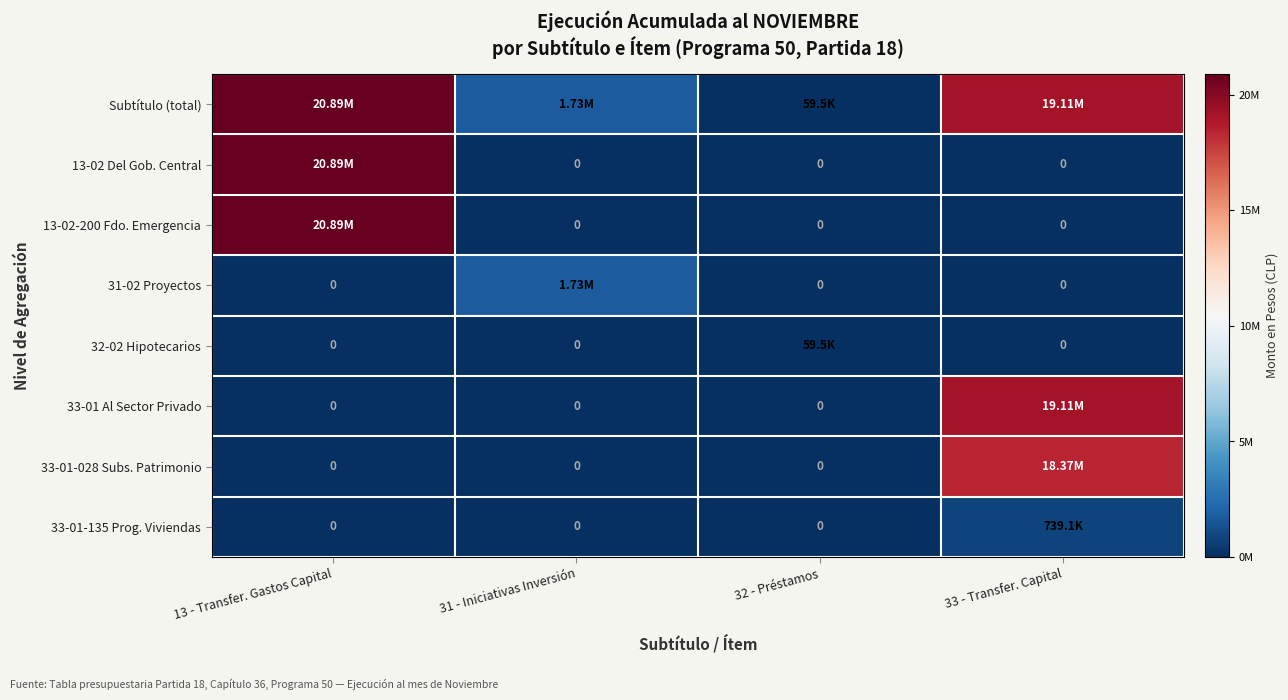

What is the difference between the maximum and minimum values in the Subtítulo (total) series?

20828586